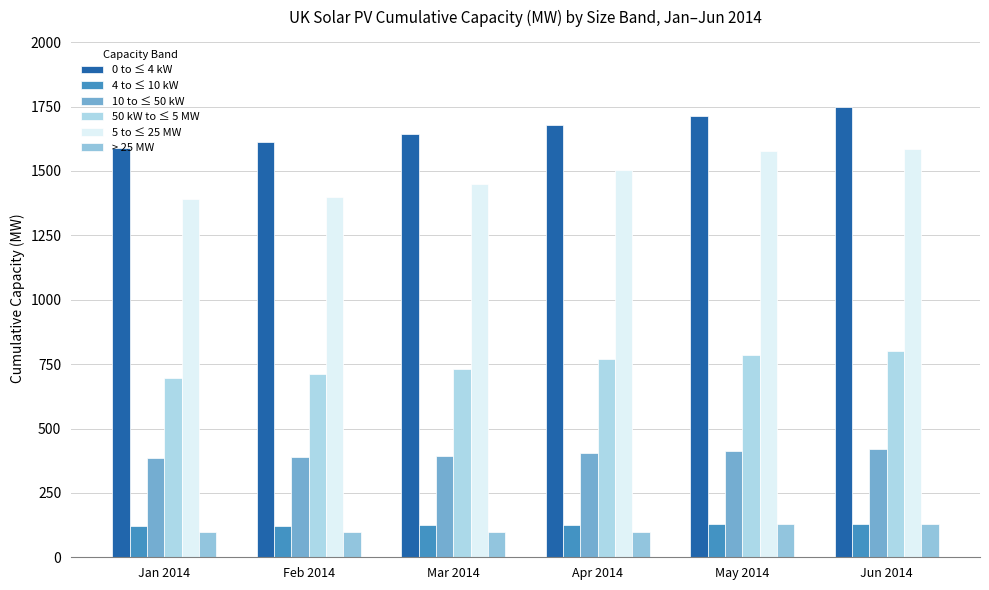

Count the number of data series in this chart.

6